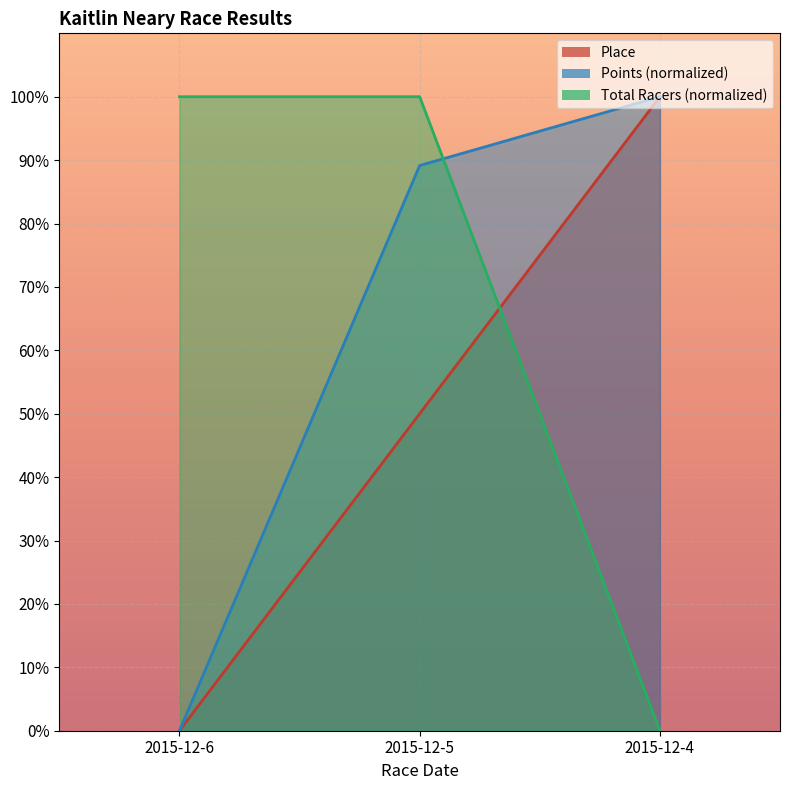

List the series in order of their peak value, lowest first.

Place, Points, Total Racers